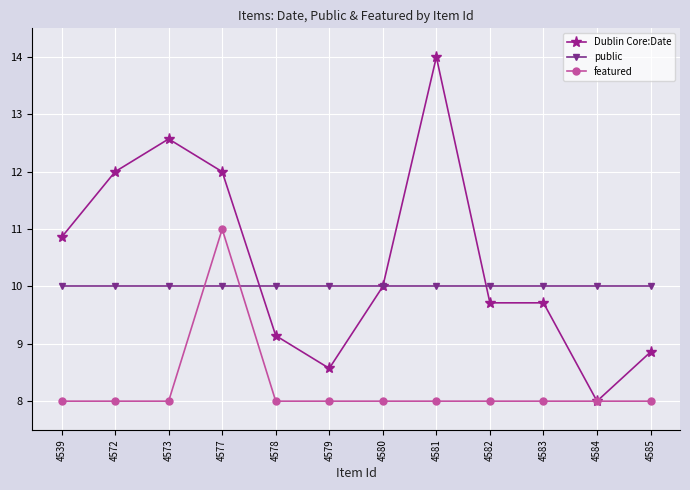

What is the difference between the highest and lowest values at 4583?

2.0